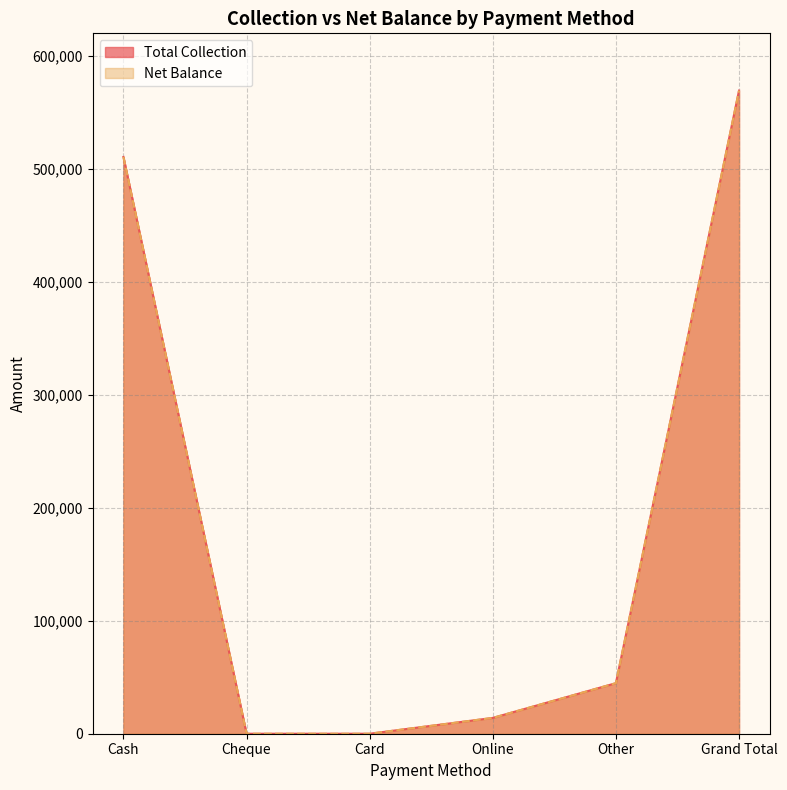

True or false: Net Balance and Total Collection intersect in this chart.

False